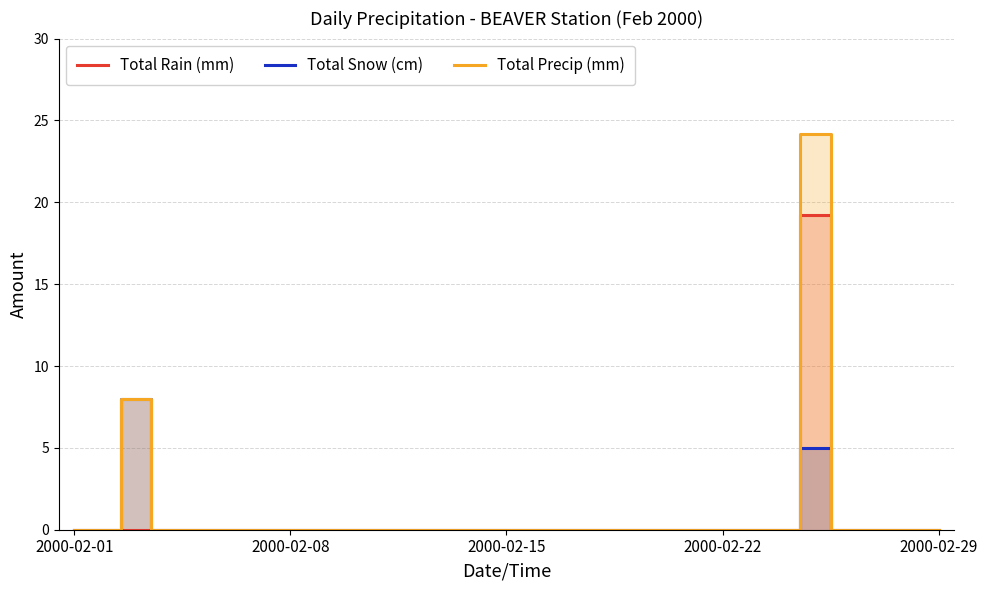

Which series has the widest spread of values?

Total Precip (mm)